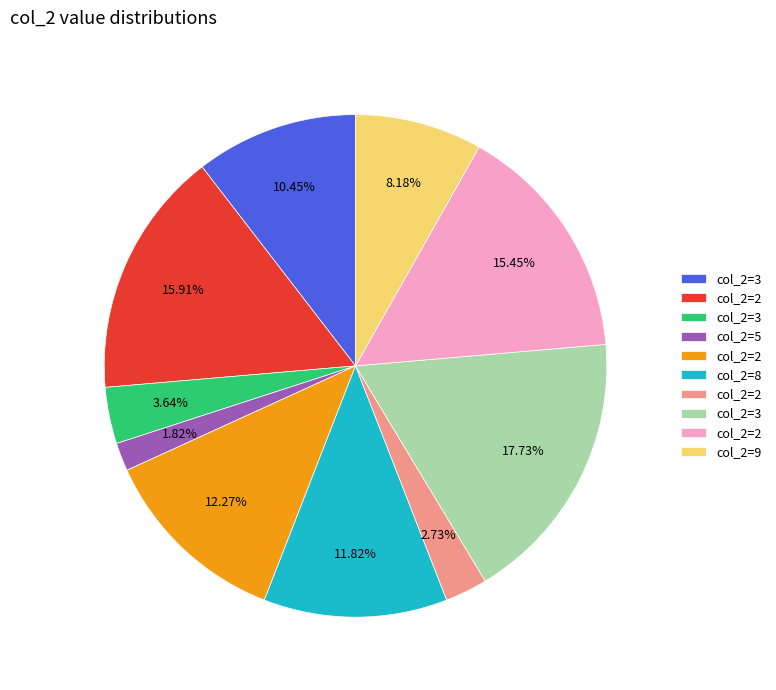

How many segments does this pie chart have?

10